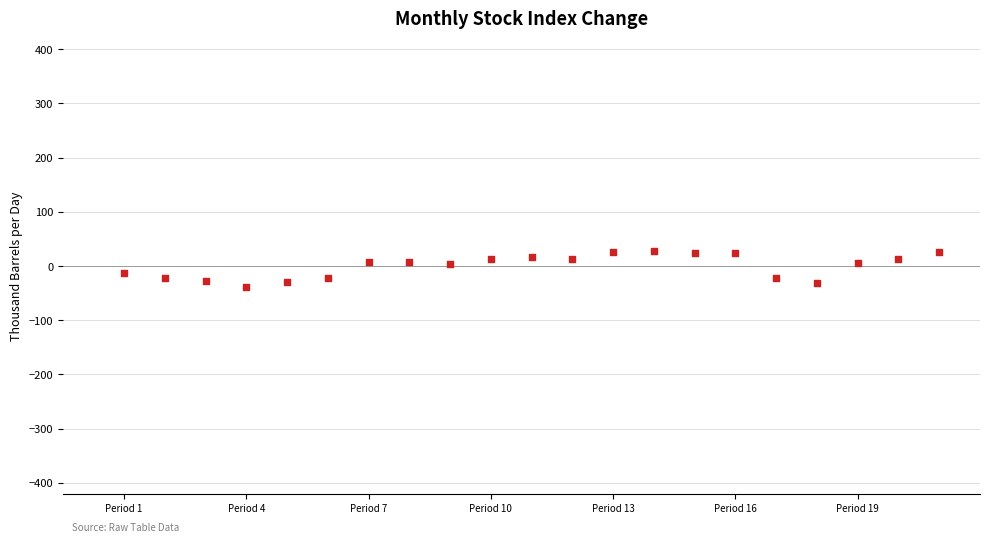

What is the range of X values (max minus min)?

20.0